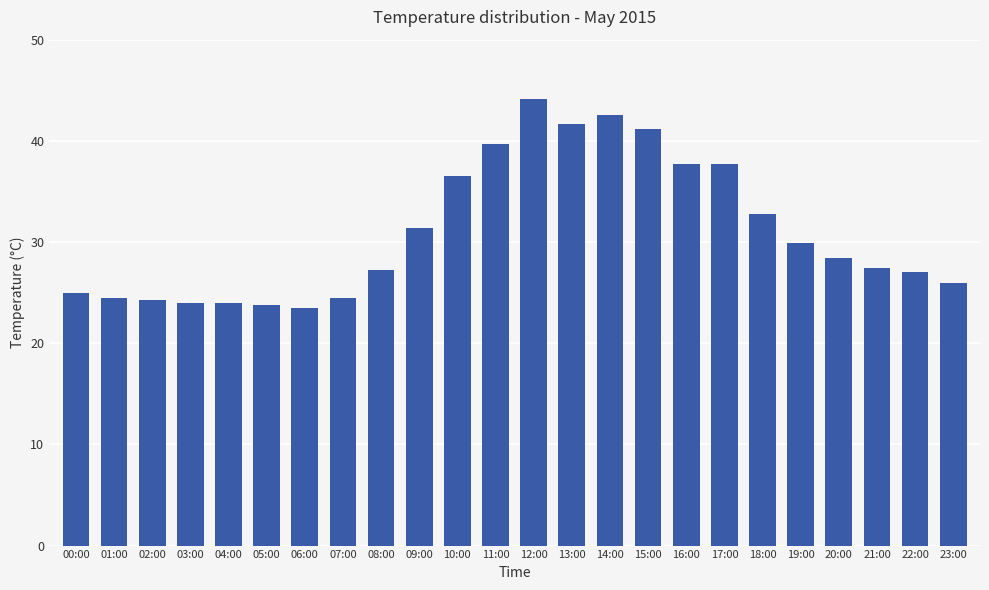

What is the sum of the values at 07:00 and 06:00?

48.0